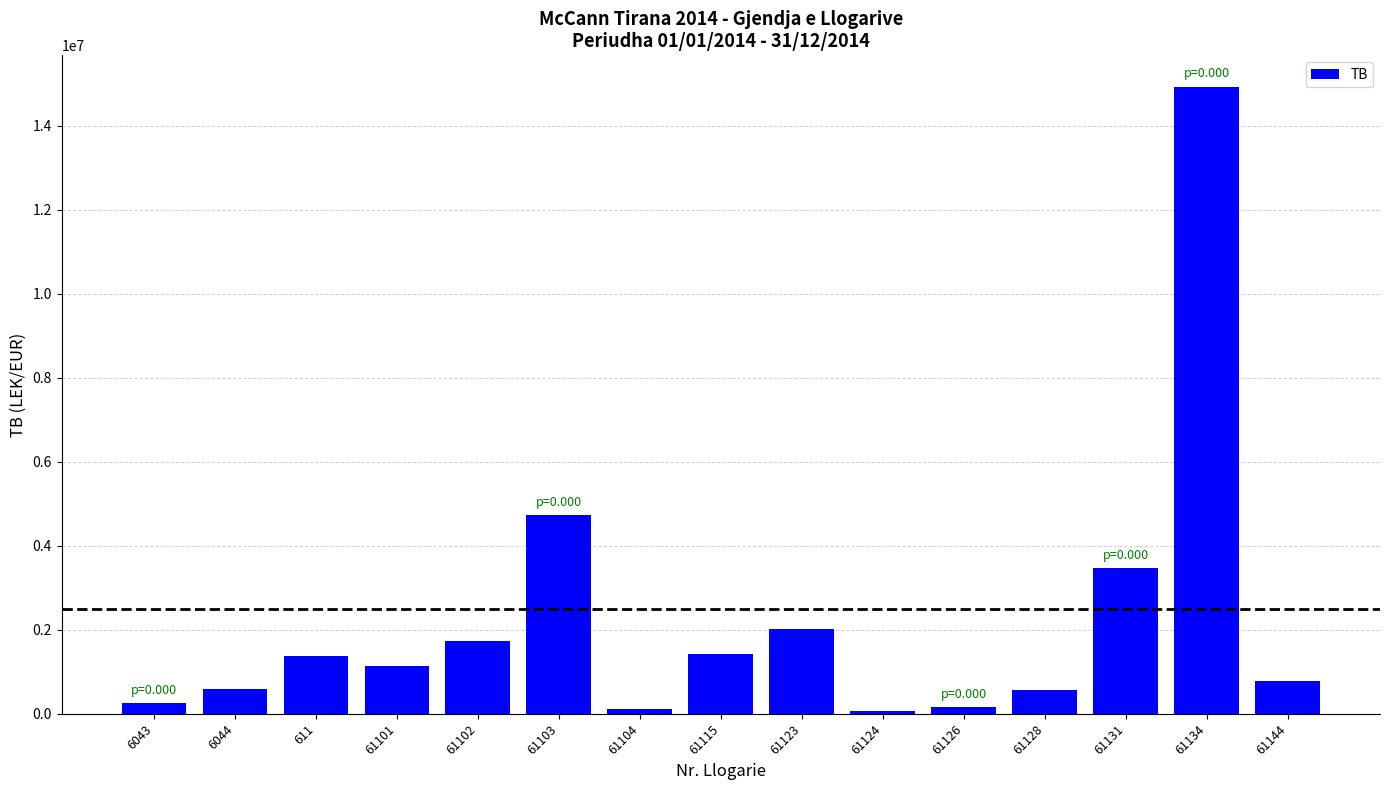

What is the sum of the values at 6044 and 61101?

1737162.6